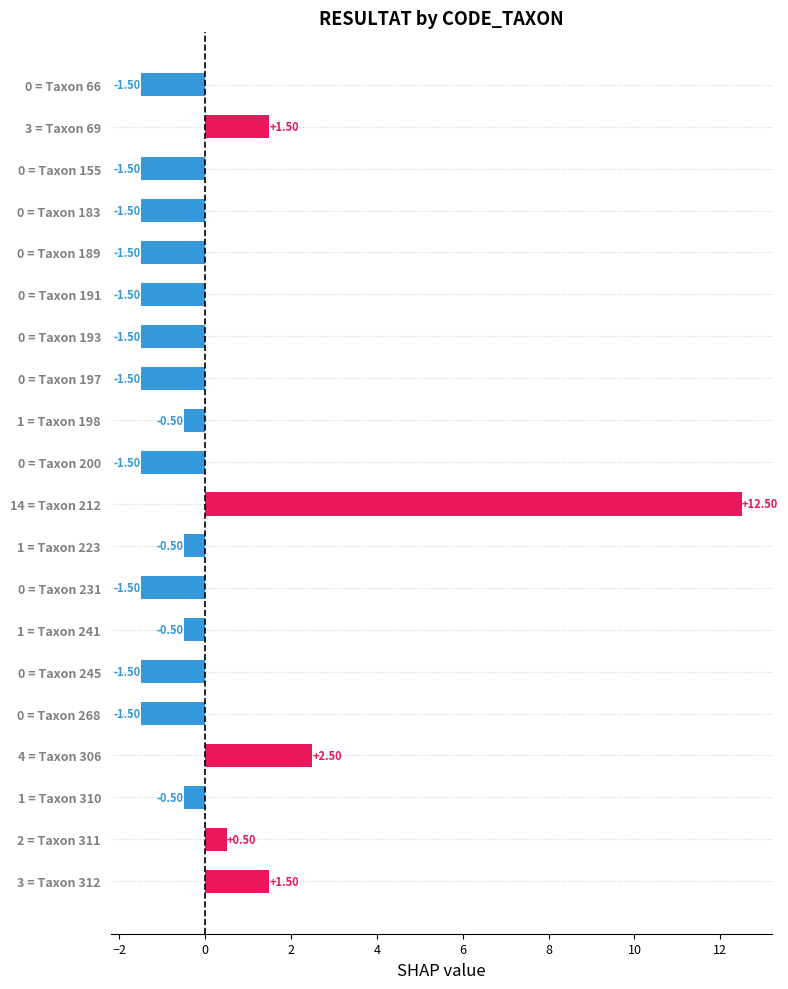

Which has a higher value, 1 = Taxon 223 or 0 = Taxon 189?

1 = Taxon 223